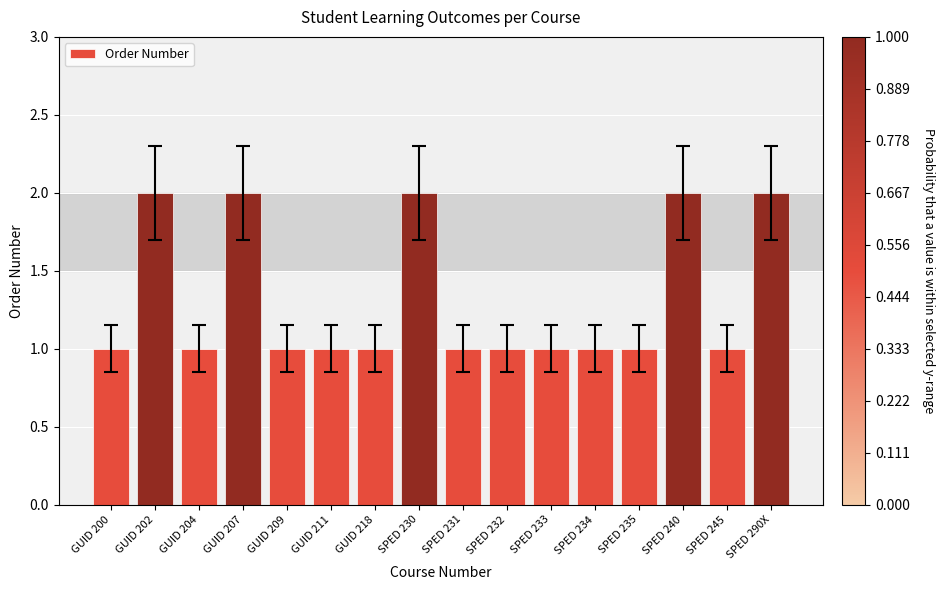

Between SPED 231 and SPED 230, which is larger?

SPED 230